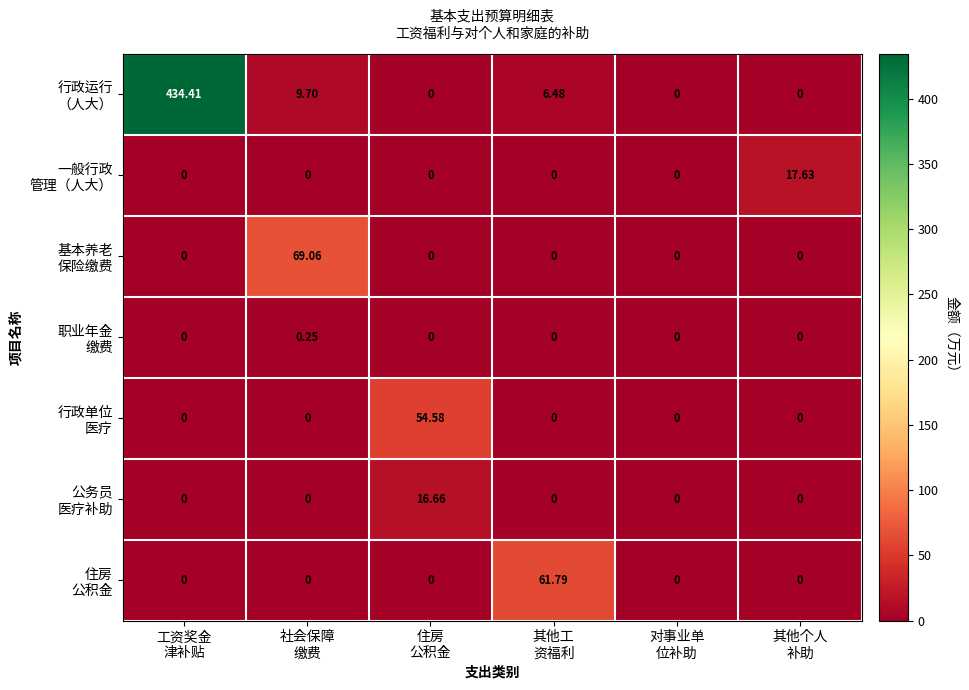

How many series are shown in this chart?

7